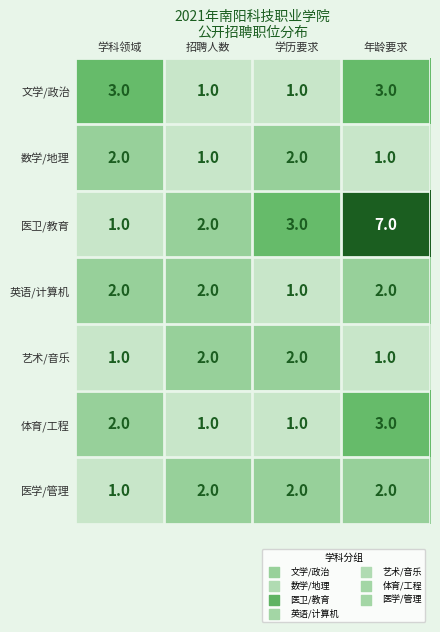

Which series changed the most between 招聘人数 and 年龄要求?

医卫/教育